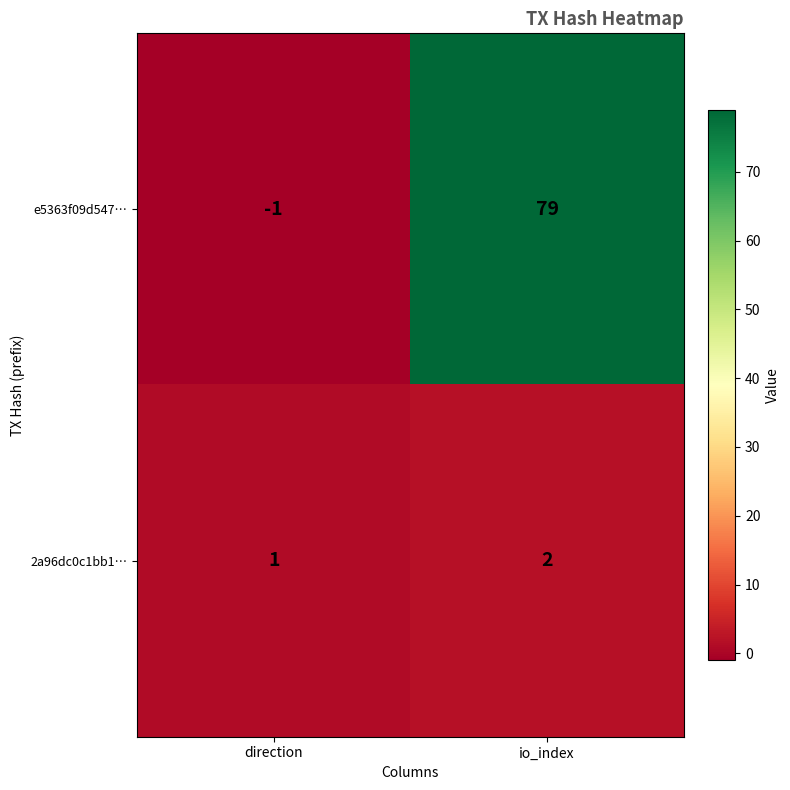

List the series in order of their overall mean, highest first.

e5363f09d547…, 2a96dc0c1bb1…